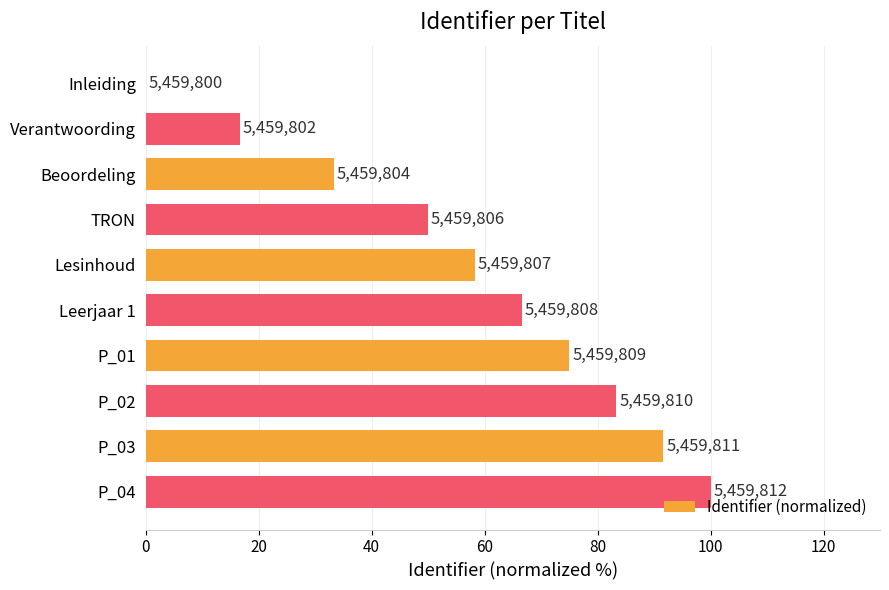

What is the average value?

57.5